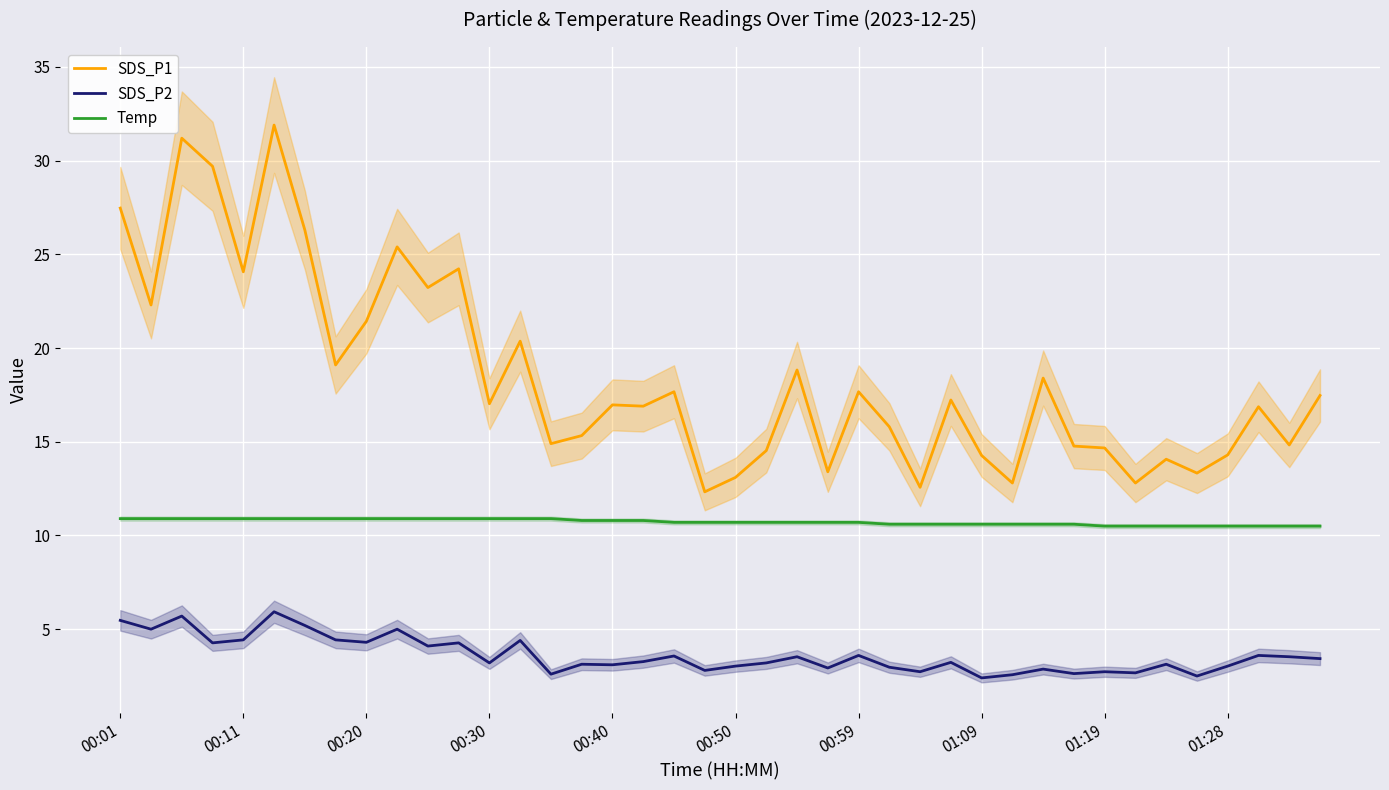

True or false: SDS_P2 has more than 0 interior local peaks.

True